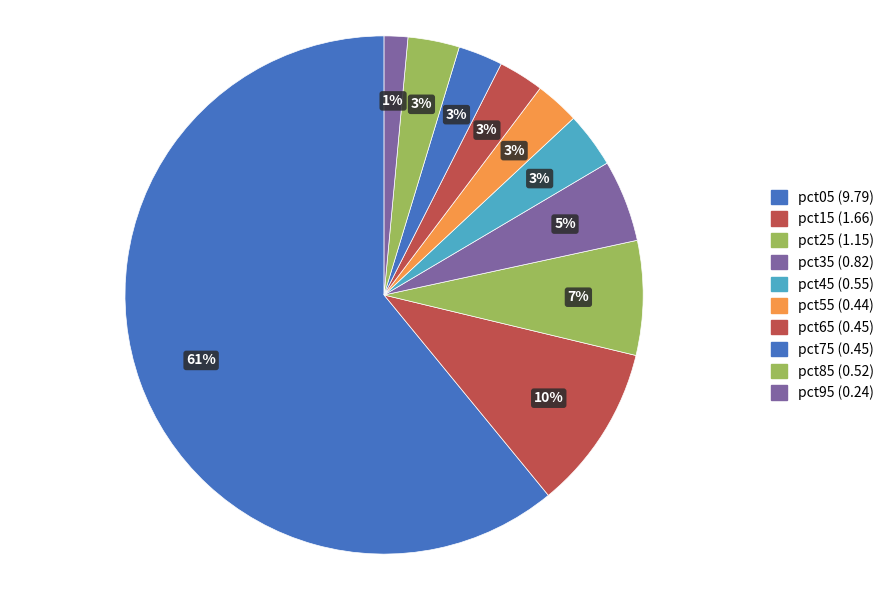

Count the number of slices in the pie.

10